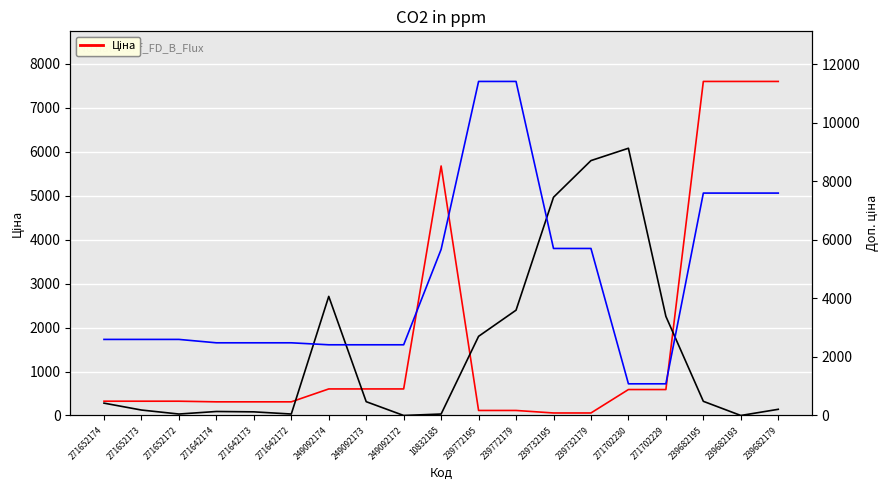

What is the label of the 12th point from the right?

249092173